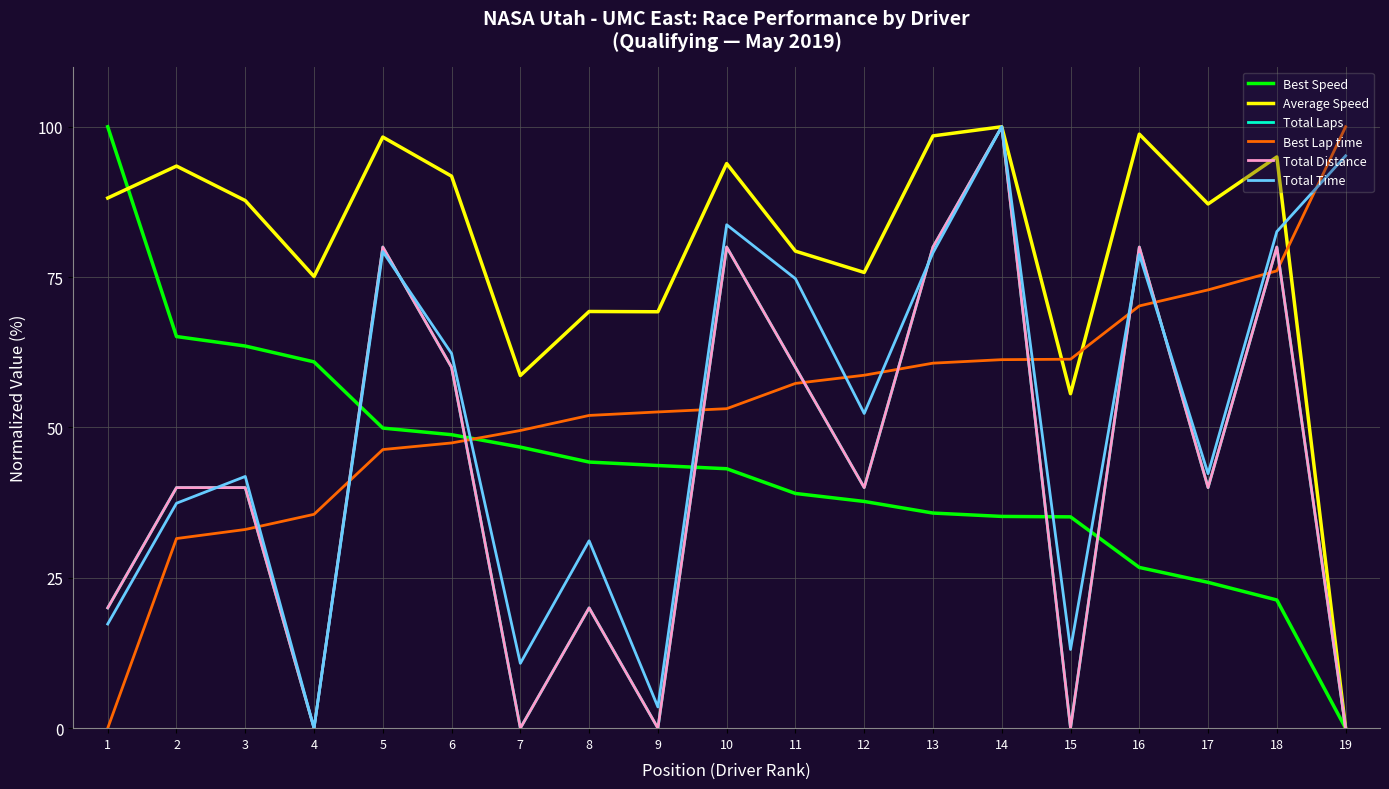

Does the chart display data point markers on the line(s)?

No